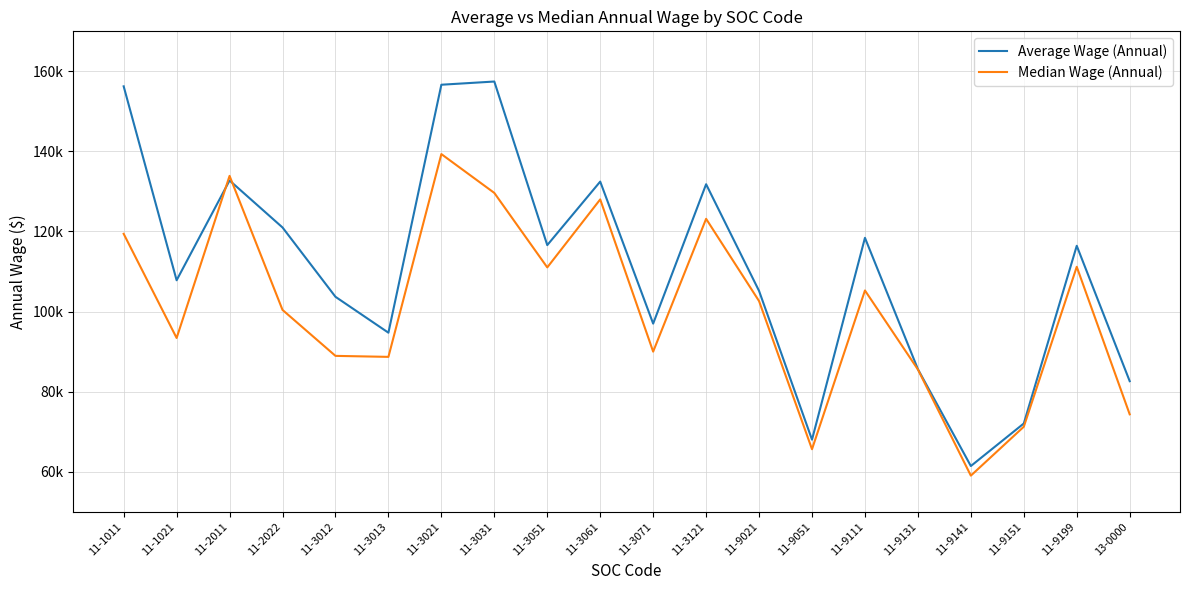

Is this an area chart (filled region under the line)?

No